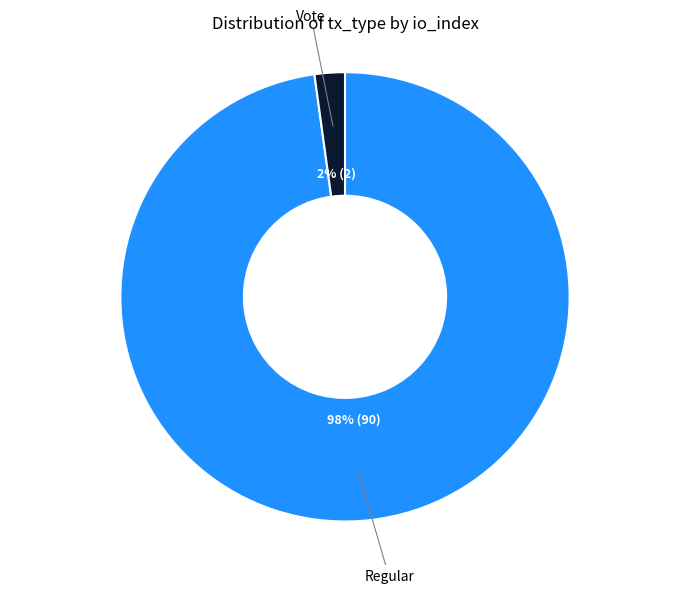

How many segments does this pie chart have?

2